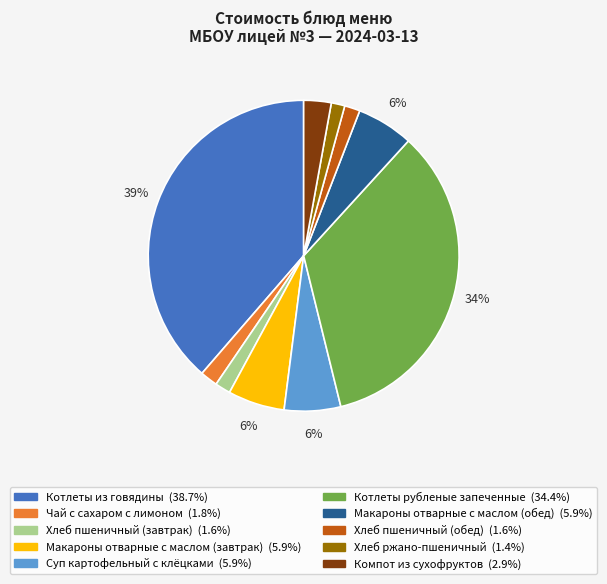

True or false: Макароны отварные с маслом (обед) accounts for 15% of the total.

False